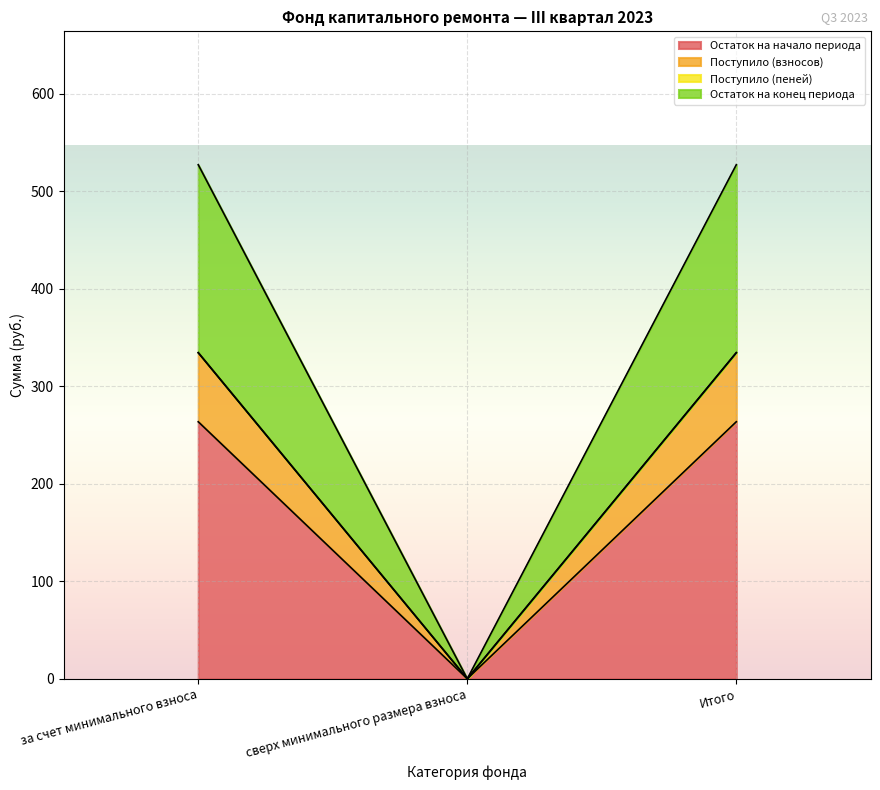

List the series in order of their peak value, lowest first.

Поступило (пеней), Остаток на начало периода, Поступило (взносов), Остаток на конец периода